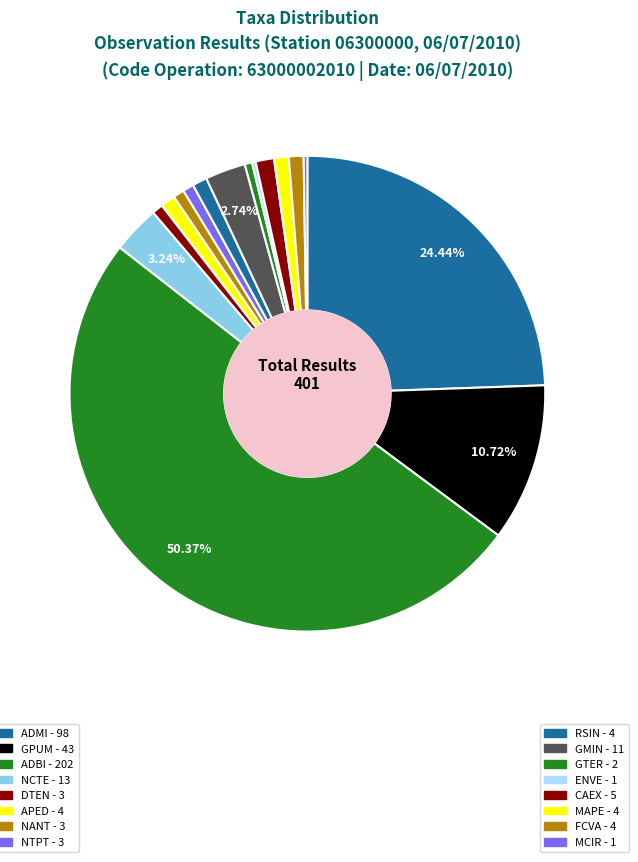

Is there any slice that represents more than half of the pie?

Yes